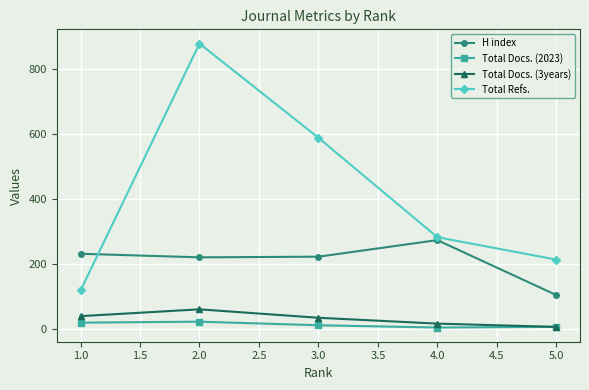

How many times do Total Refs. and H index cross each other?

1